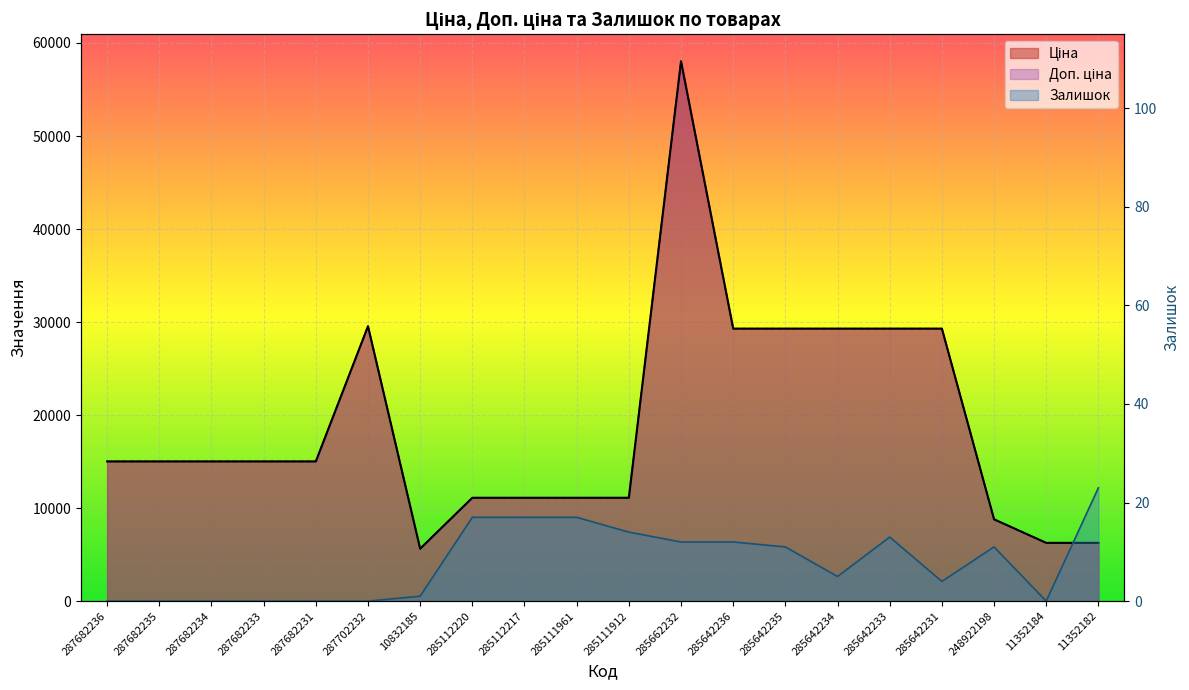

The value of Доп. ціна at 285642236 is 29294.9. True or false?

True